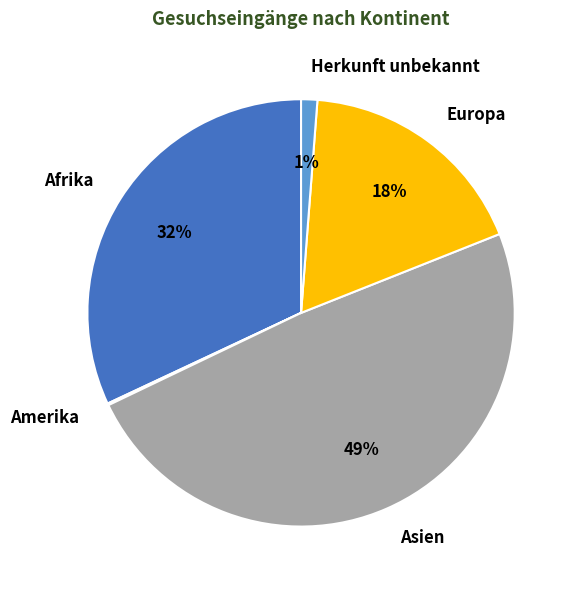

Which has a higher value, Herkunft unbekannt or Afrika?

Afrika